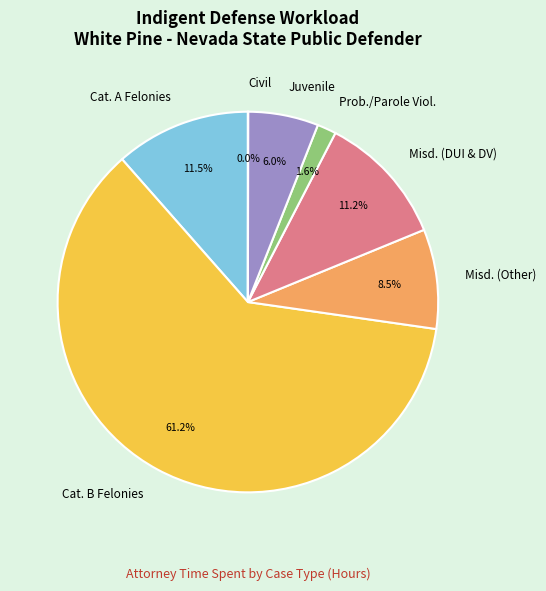

What is the majority slice?

Cat. B Felonies